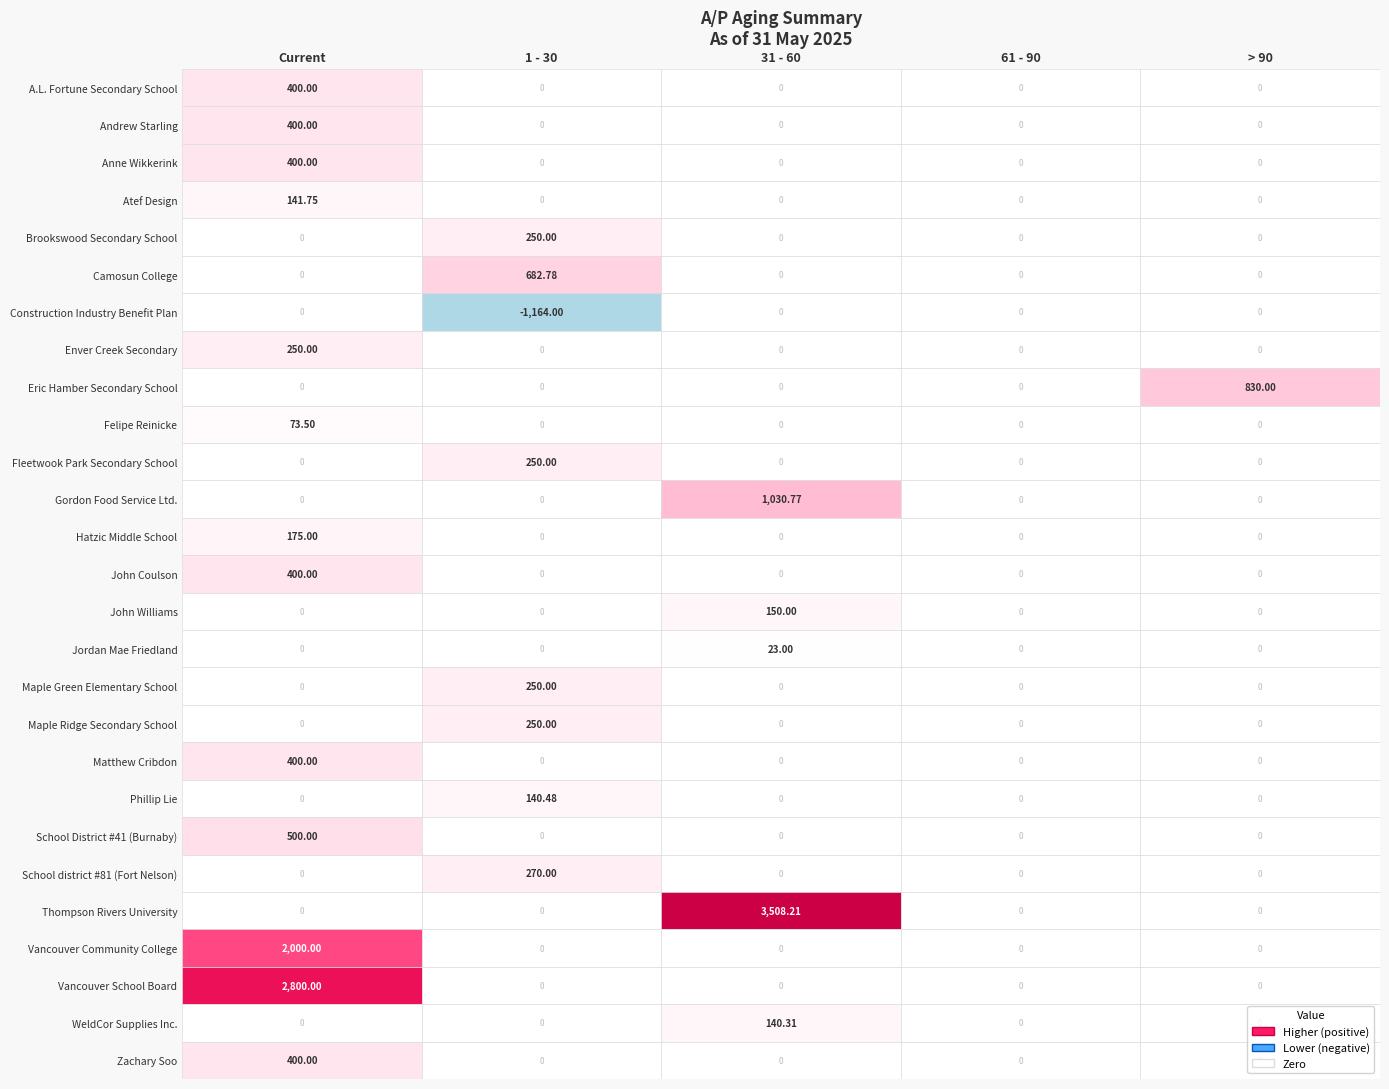

Which category has the lowest value across all series?

1